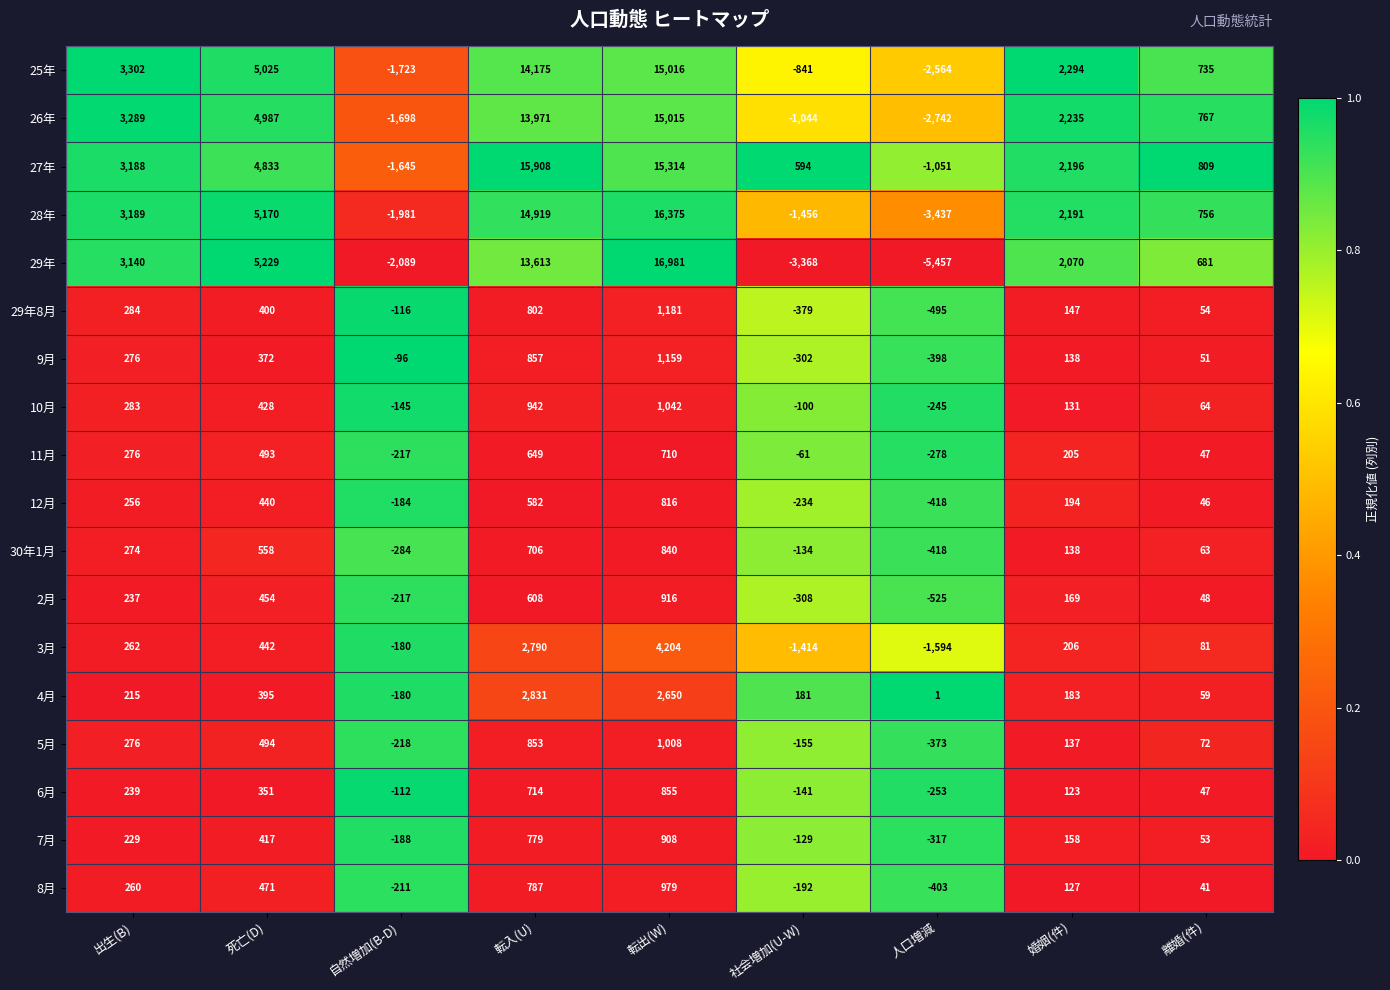

At which category does the chart reach its minimum across all series?

人口増減